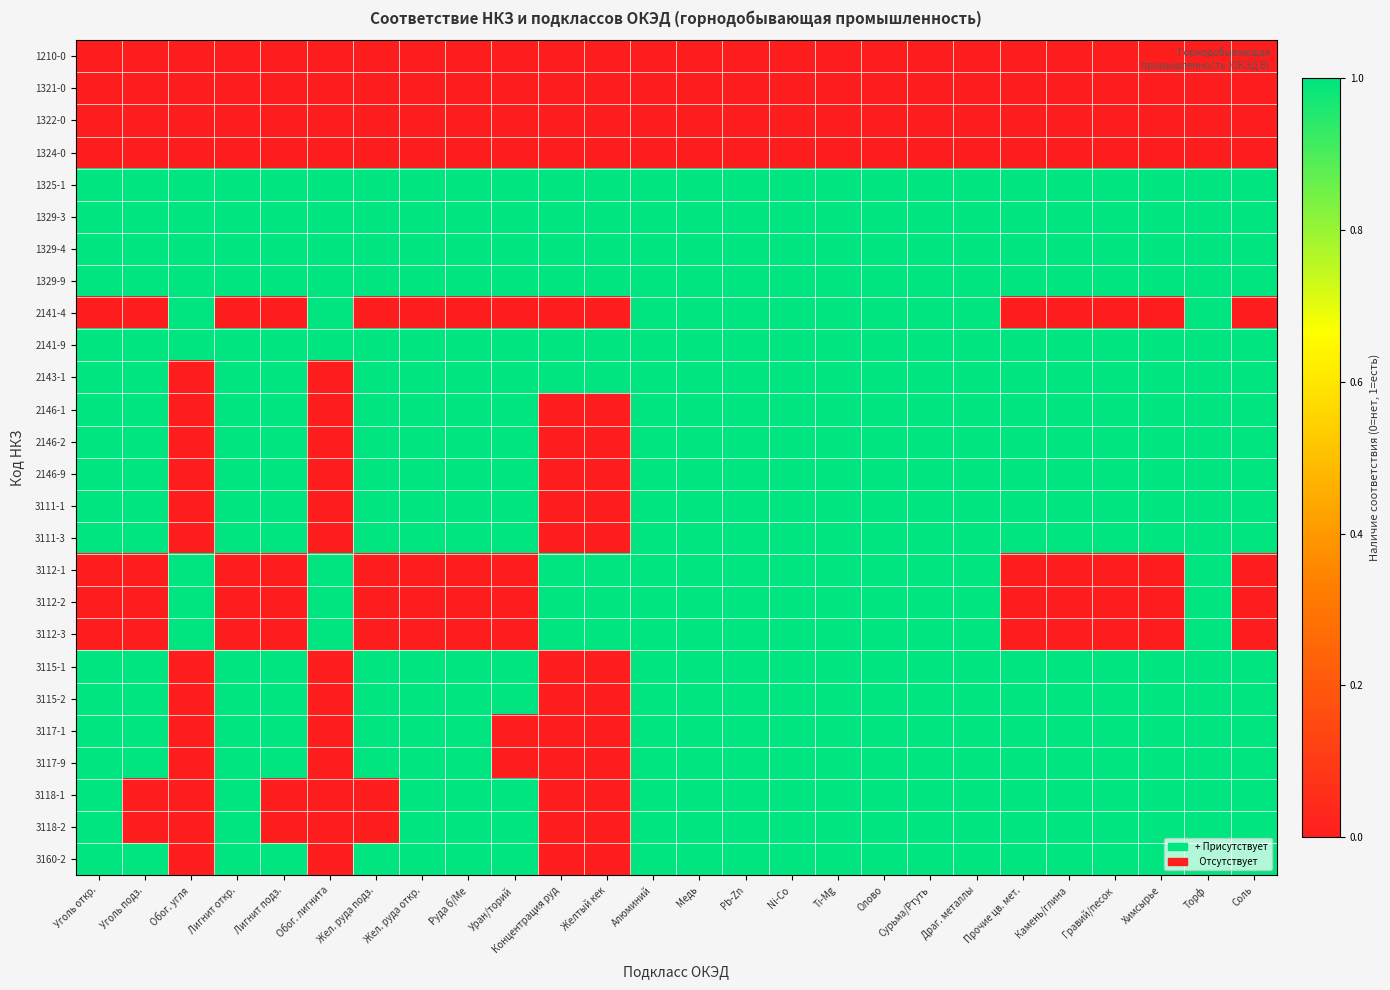

What is the difference between the highest and lowest values at Химсырье?

1